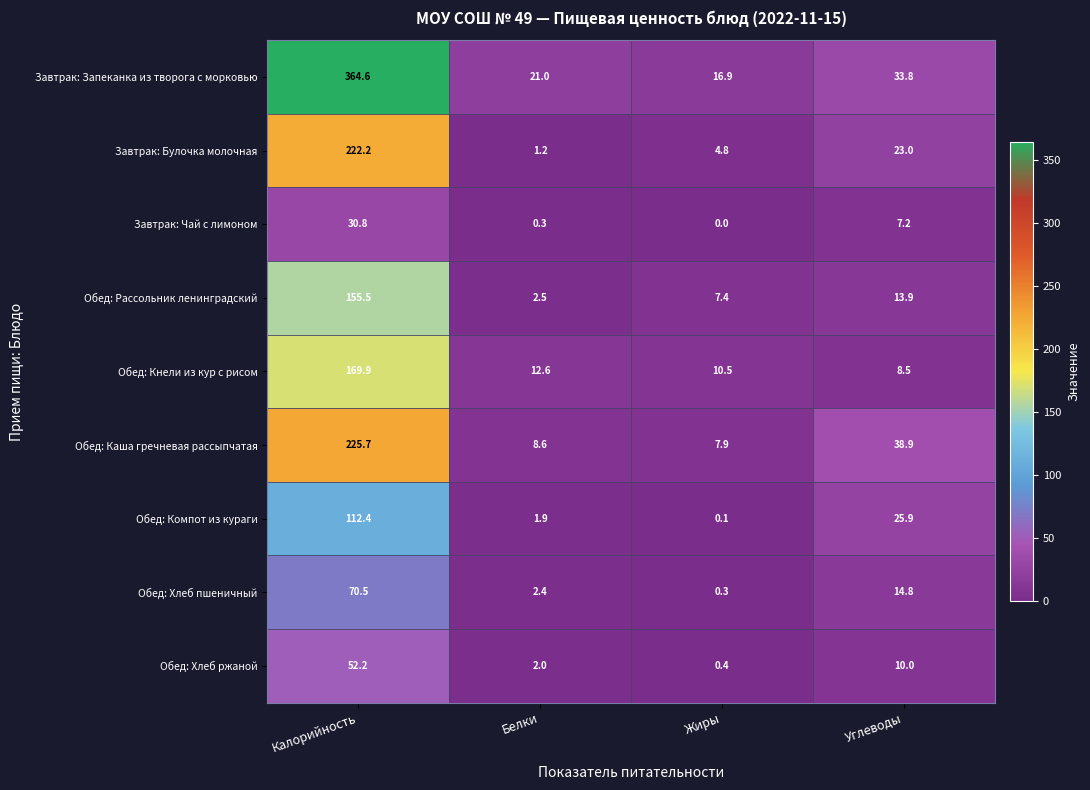

How many data points does each series have?

4